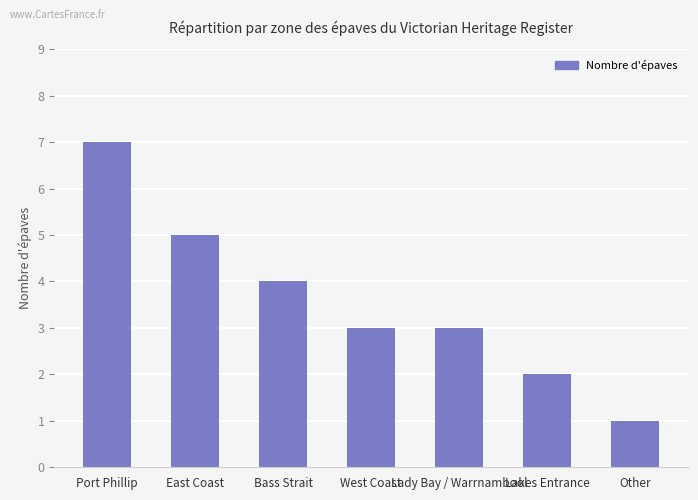

Which label corresponds to the largest value in the chart?

Port Phillip